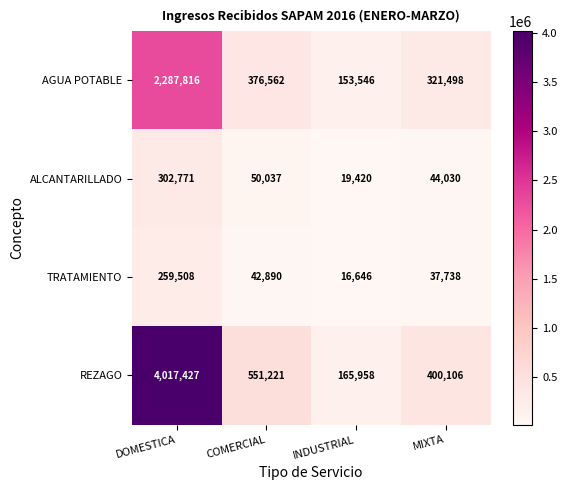

What is the average value of the REZAGO series?

1283678